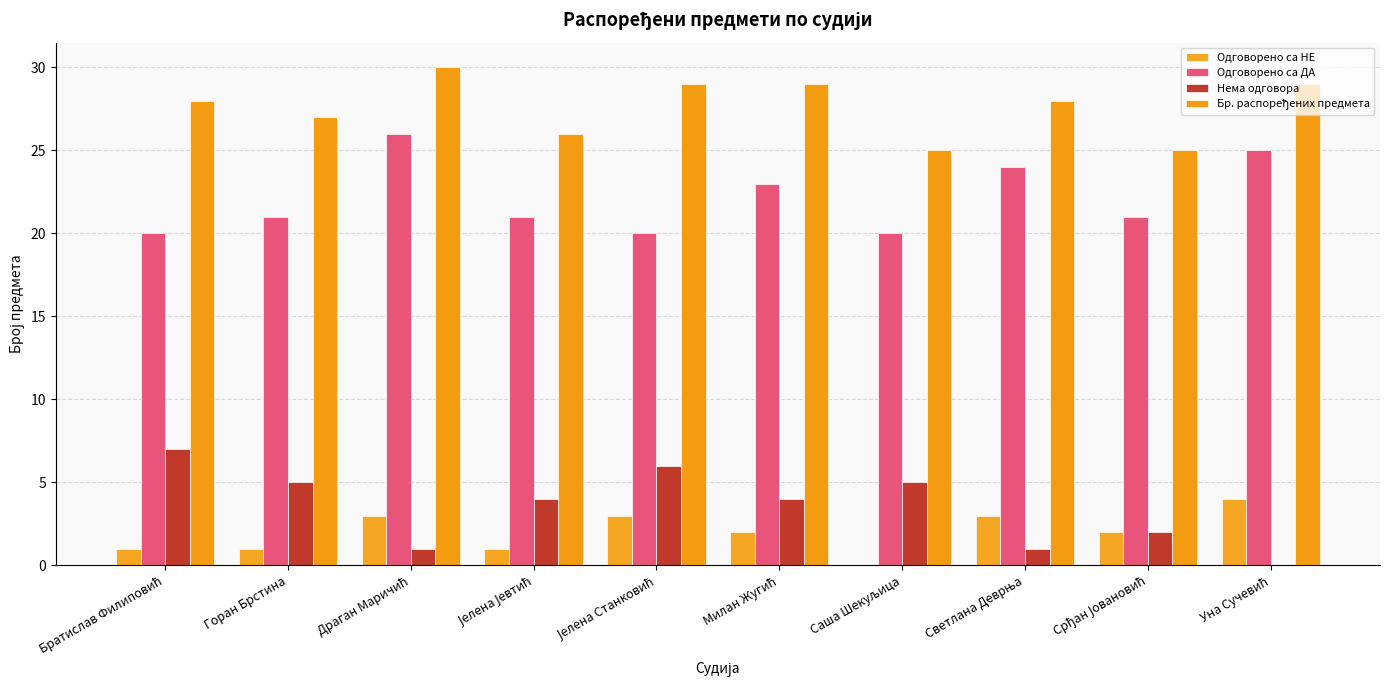

What is the value of the Бр. распоређених предмета bar at the 7th from the left?

25